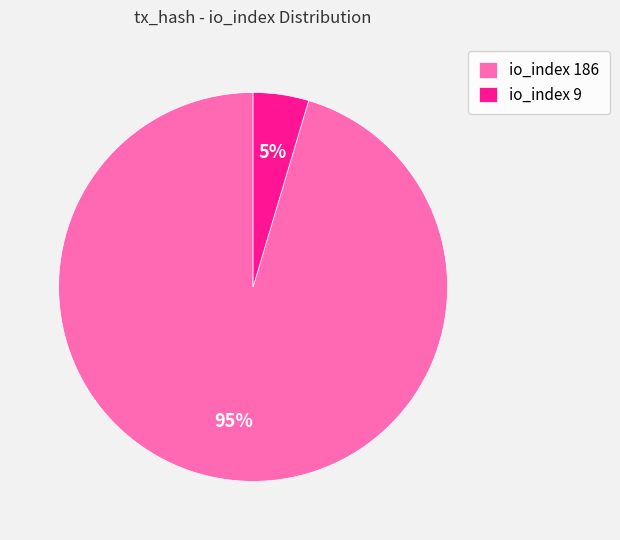

To the nearest percent, what is the average slice percentage?

50%